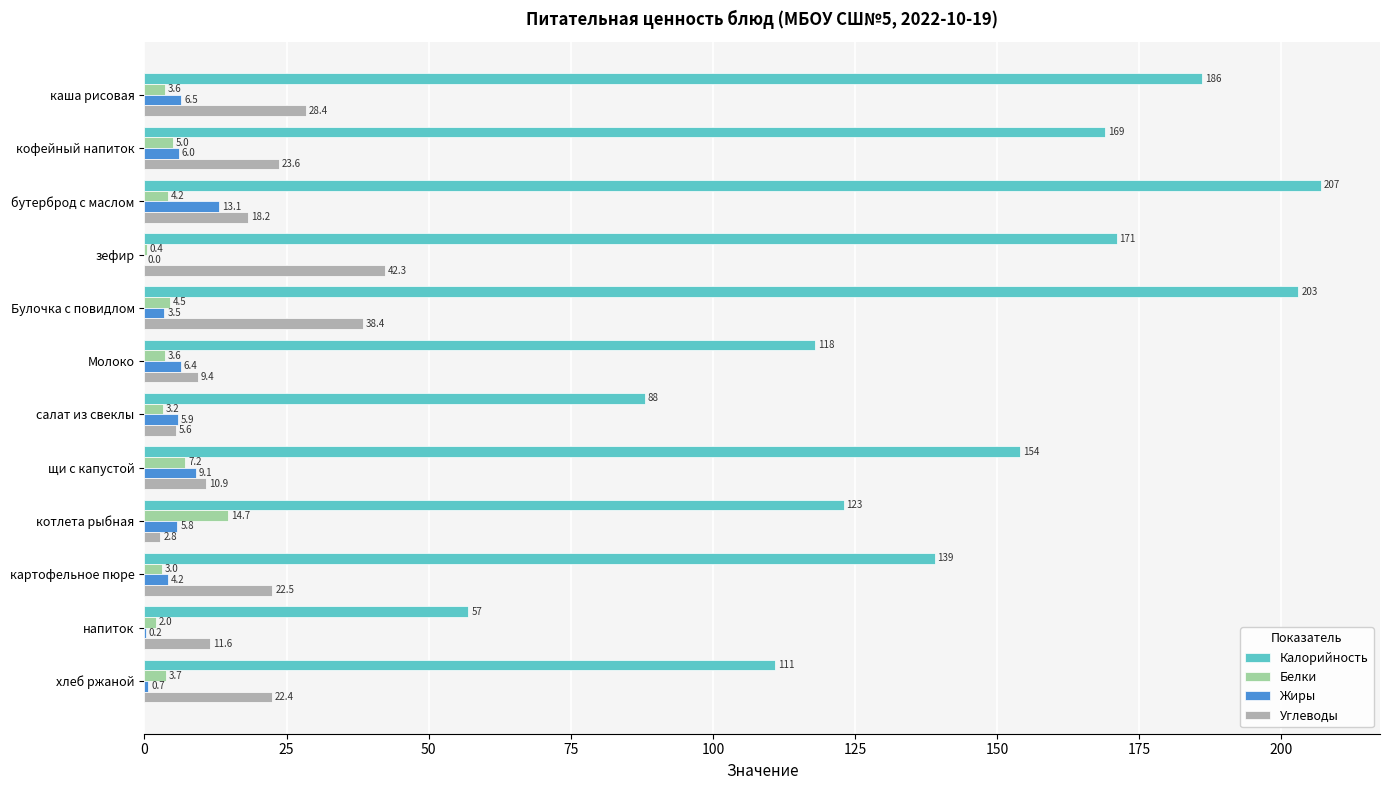

What is the sum of all Углеводы values?

236.1